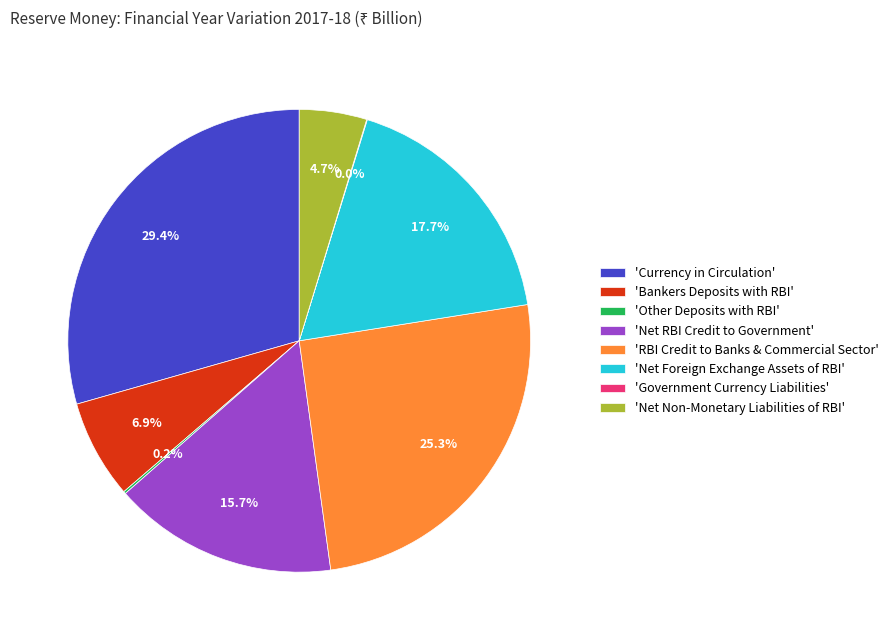

What is the ratio of the value at 'RBI Credit to Banks & Commercial Sector' to the value at 'Currency in Circulation'?

0.9